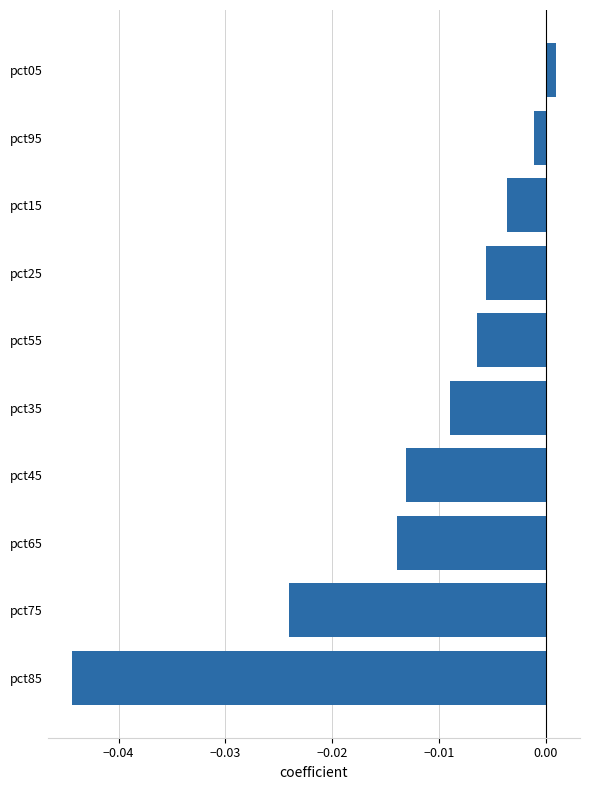

Which has a higher value, pct15 or pct55?

pct15